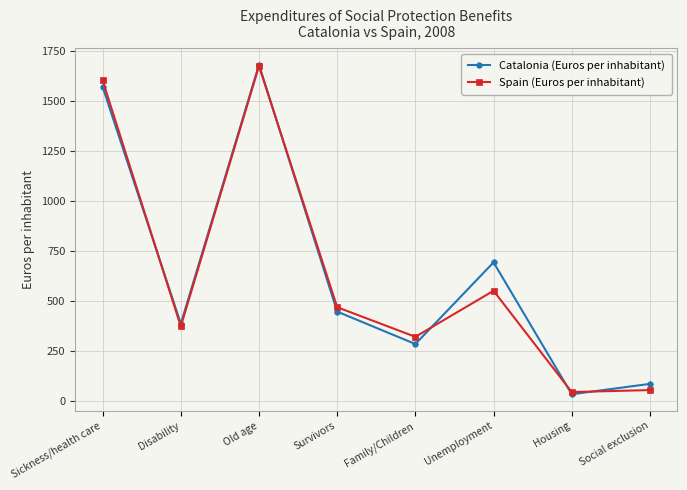

At which label is Spain (Euros per inhabitant) closest to 859?

Unemployment